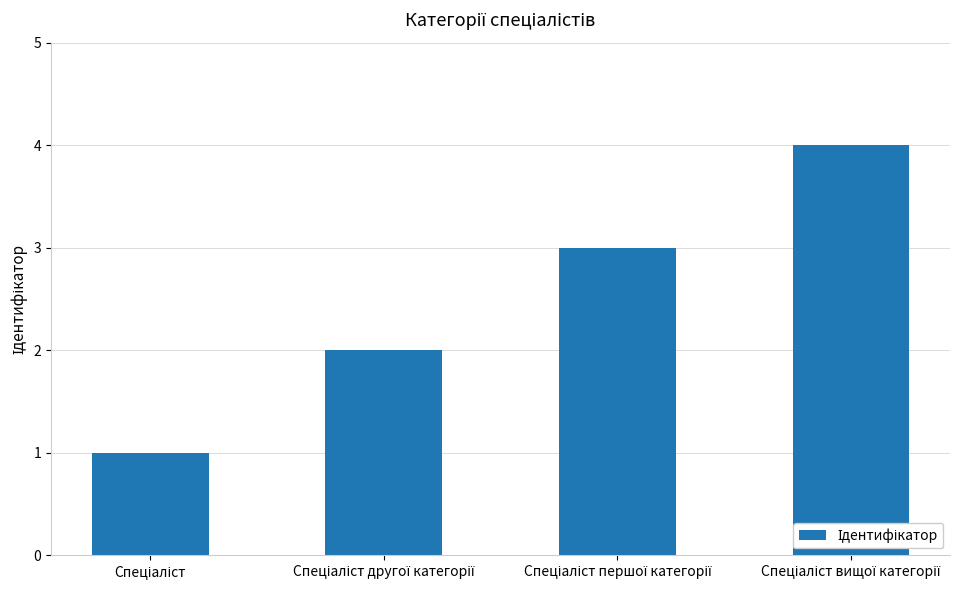

What is the maximum value shown in the chart?

4